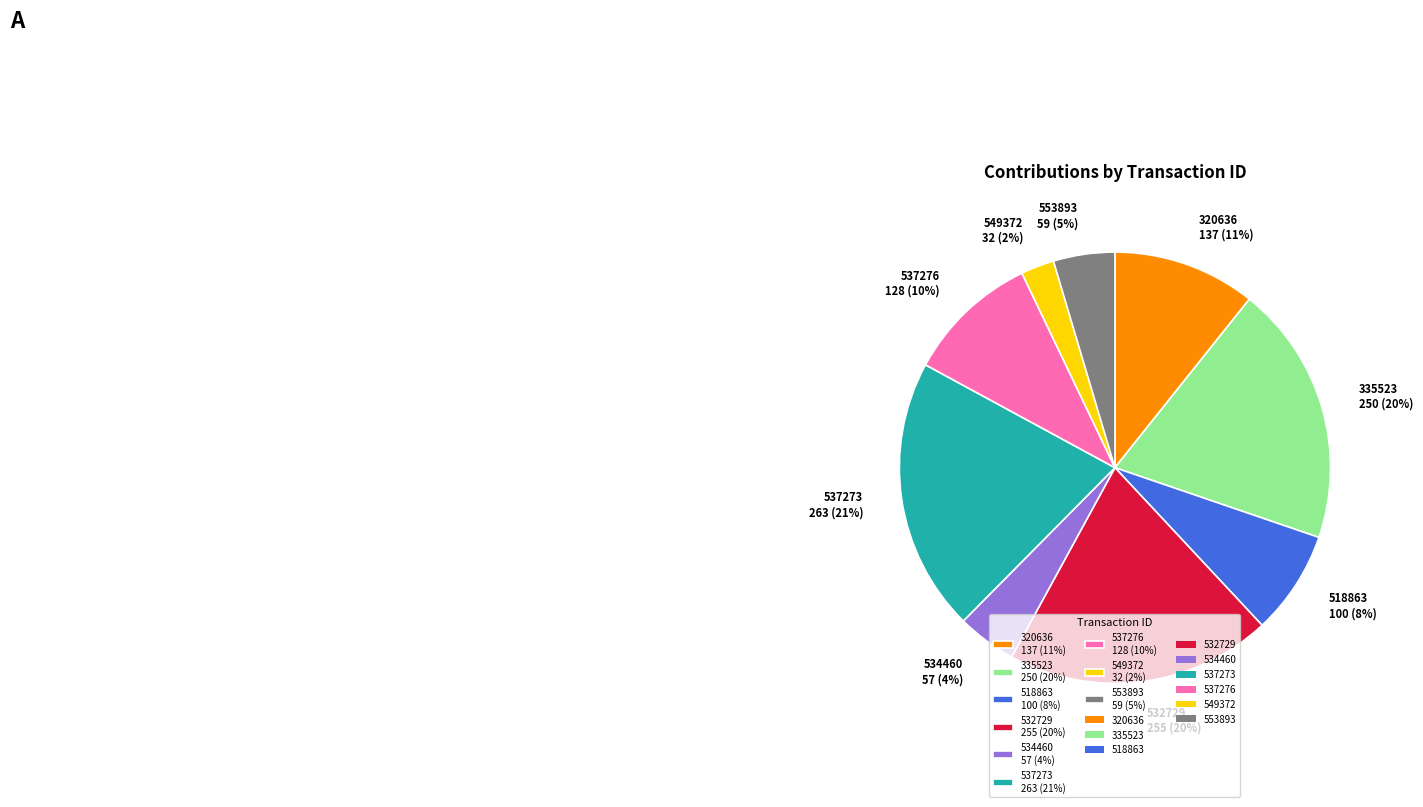

Is there any slice that represents more than half of the pie?

No